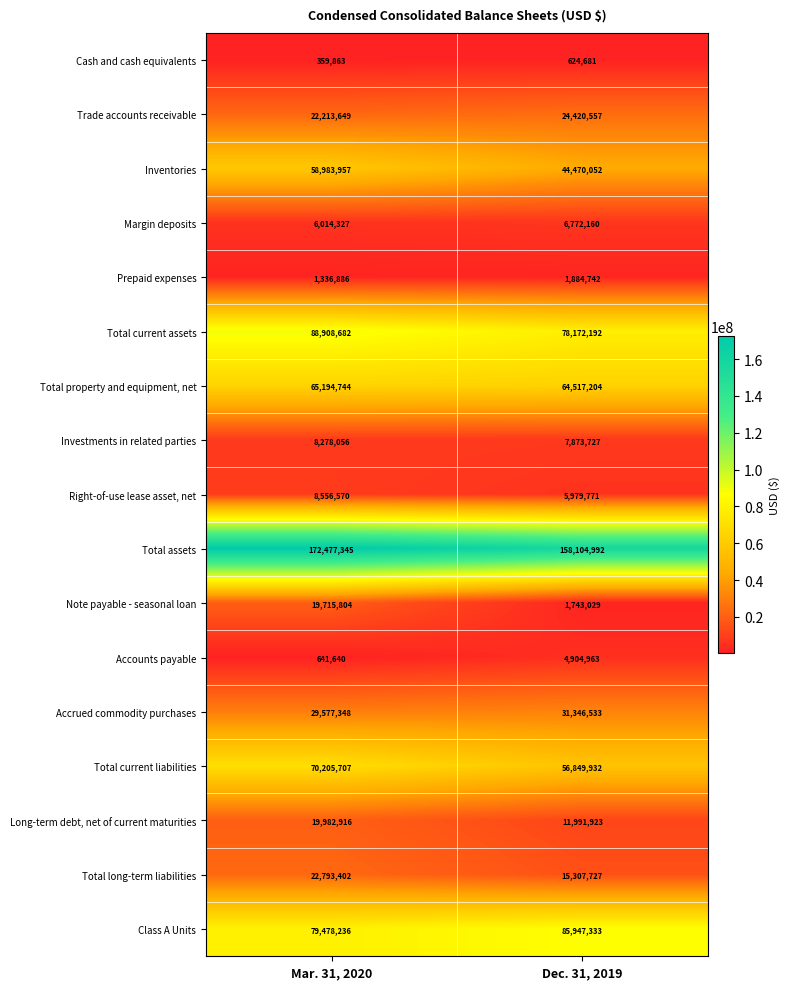

What value does the Total long-term liabilities series have at Dec. 31, 2019?

15307727